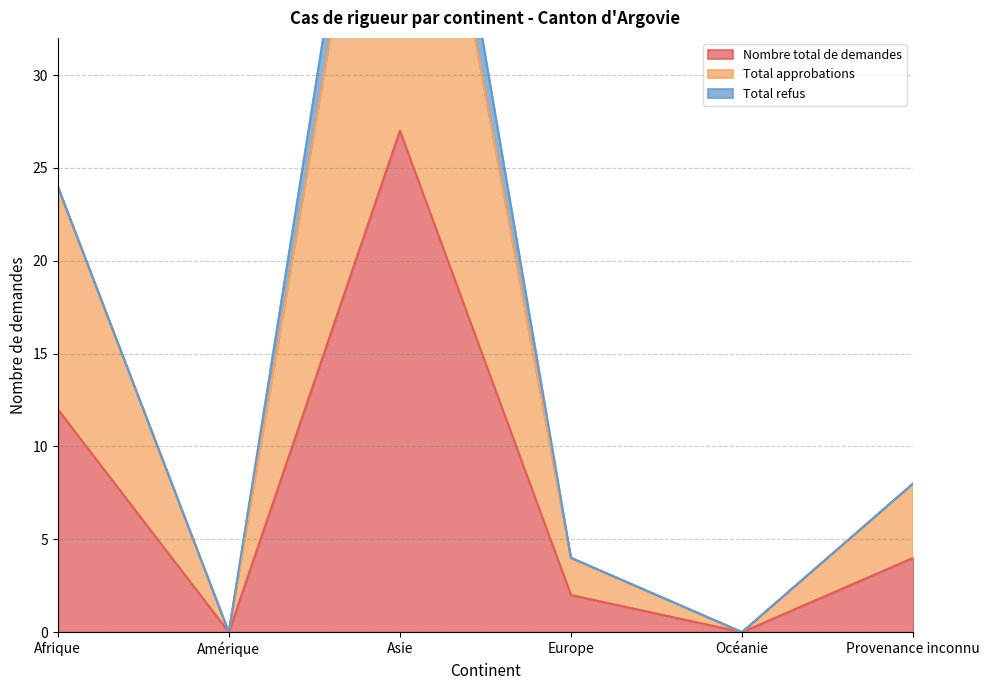

True or false: Nombre total de demandes and Total approbations intersect in this chart.

False